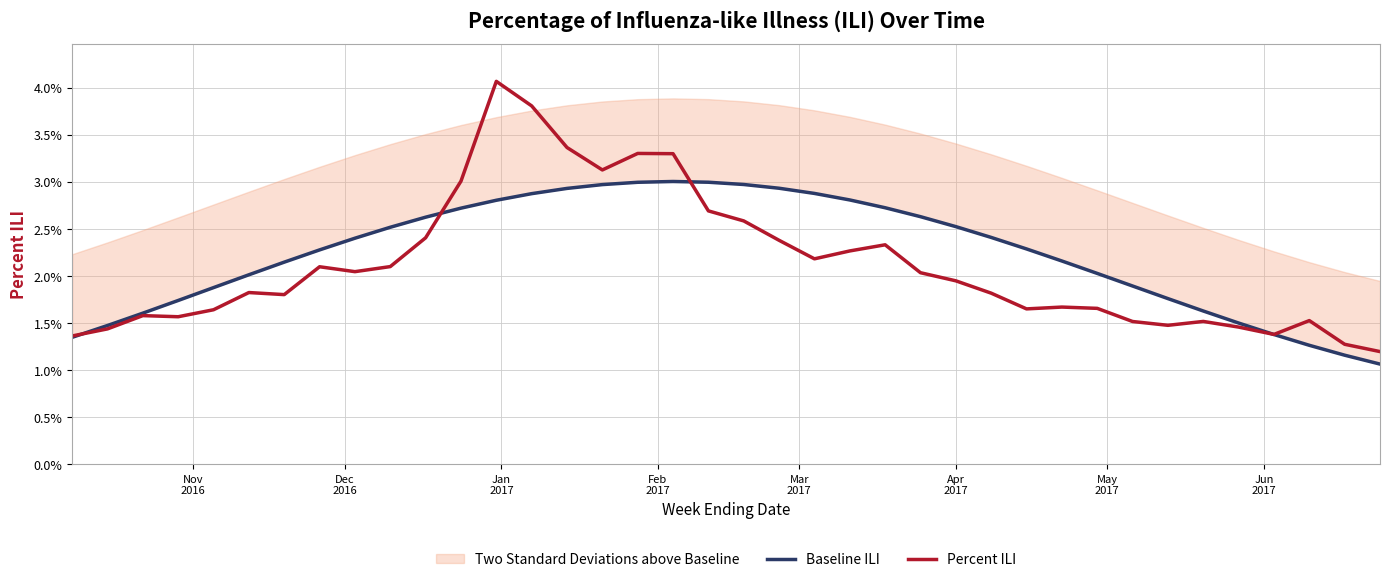

After their last crossing, which series has the higher values: Percent ILI or Baseline ILI?

Percent ILI